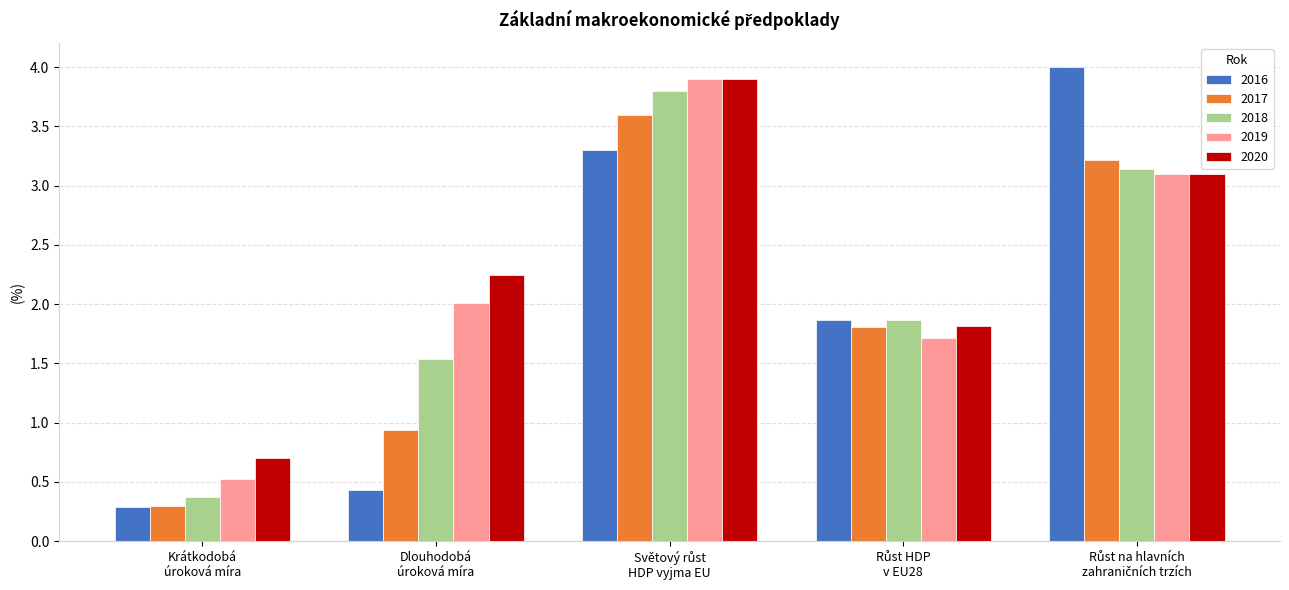

At which label does 2020 first exceed 2?

Dlouhodobá
úroková míra